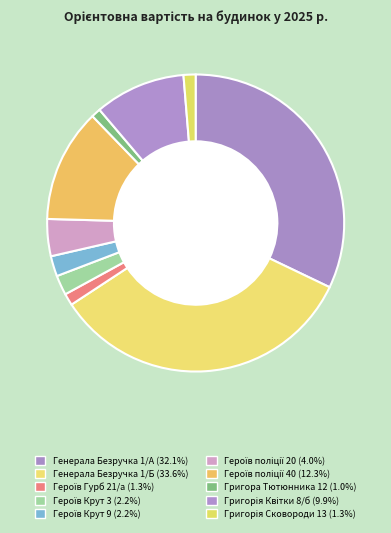

Count the number of slices in the pie.

10